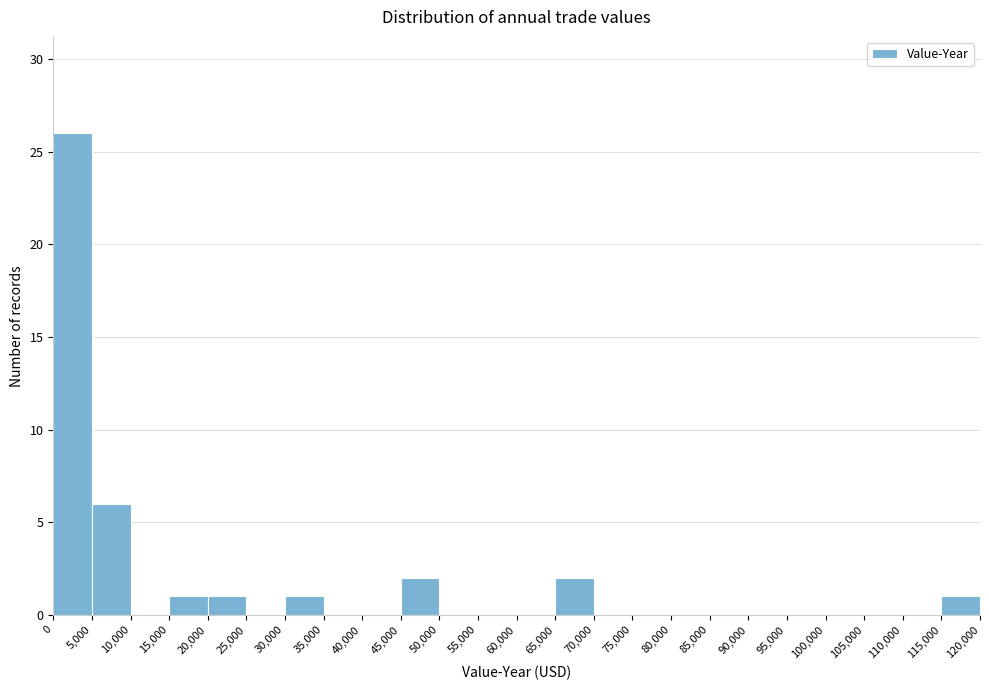

Which range on the x-axis has the tallest bar?

0 to 5,000